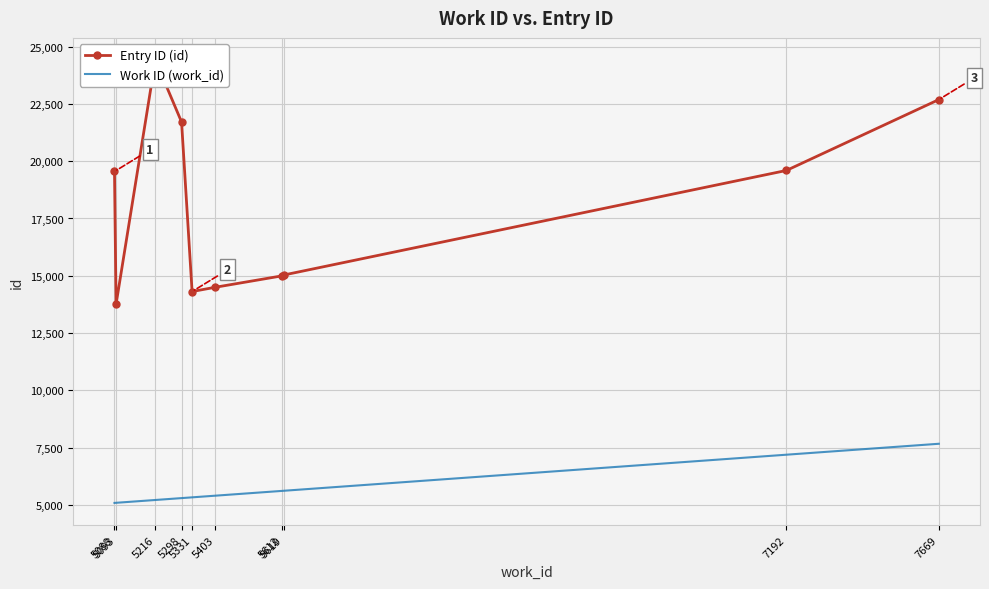

Which series has the widest spread of values?

Entry ID (id)